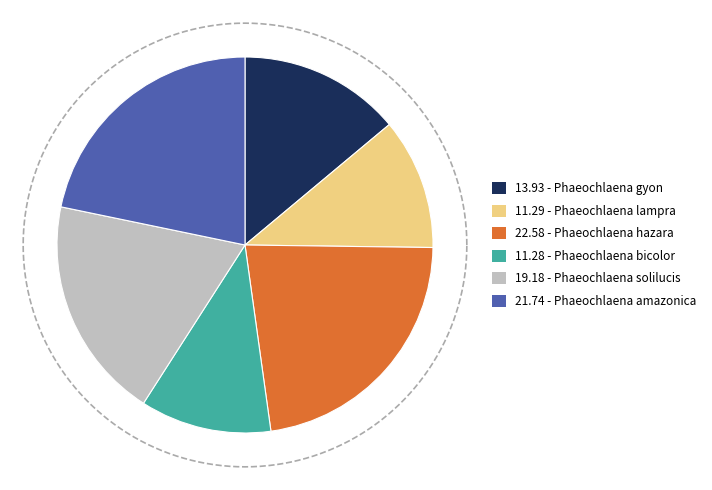

To the nearest percent, what percentage of the pie is Phaeochlaena hazara?

23%